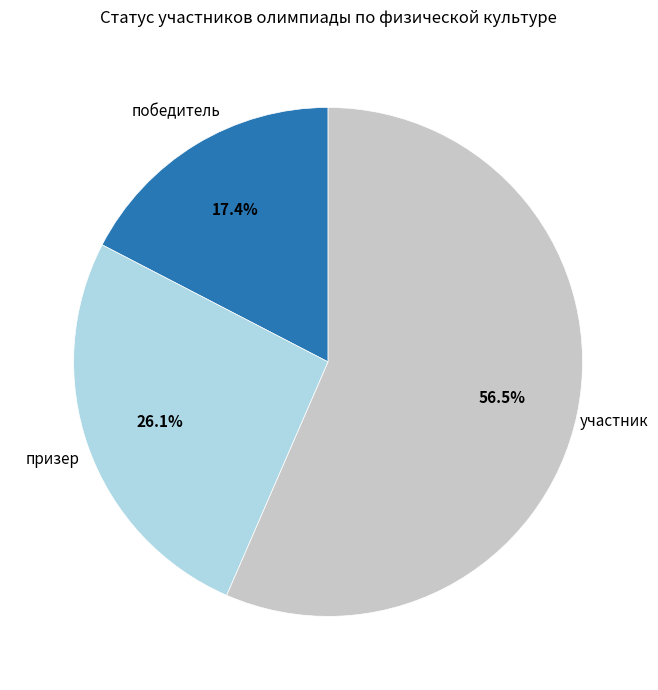

Is участник the majority of the pie?

Yes